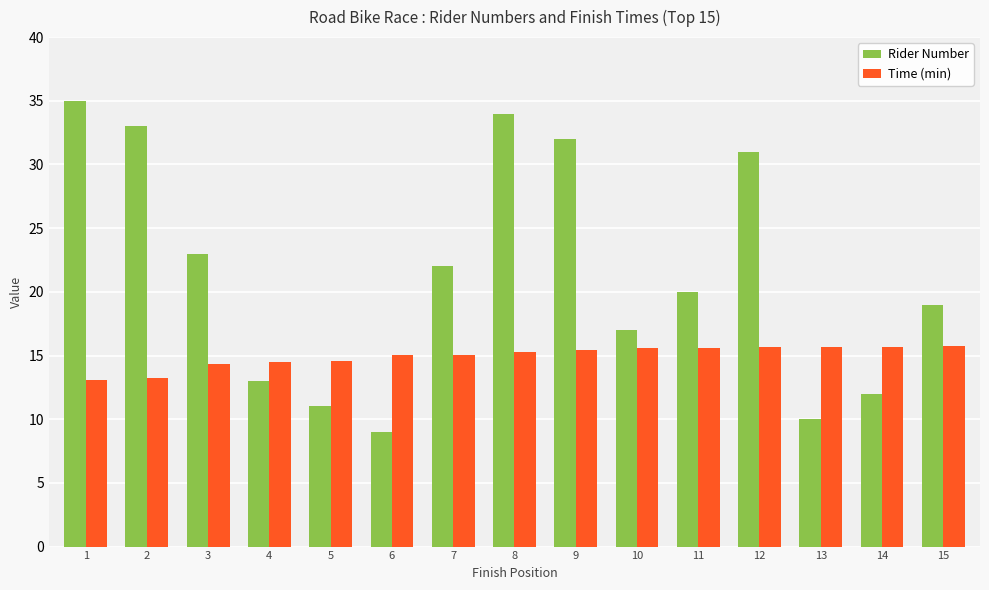

List the labels in order of Rider Number value, largest first.

1, 8, 2, 9, 12, 3, 7, 11, 15, 10, 4, 14, 5, 13, 6